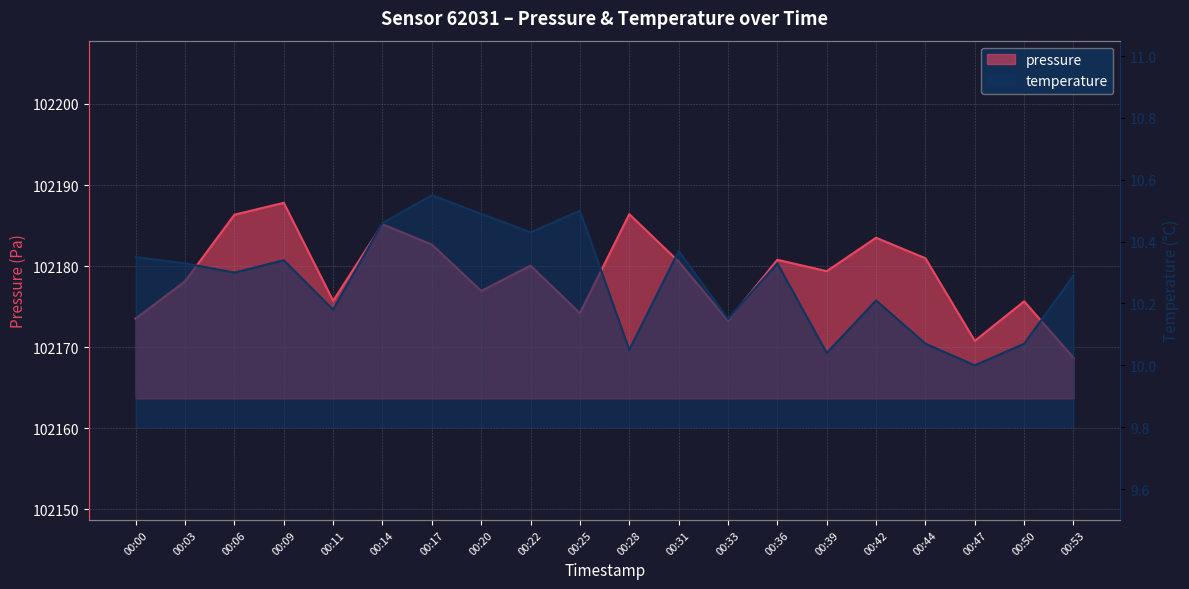

True or false: pressure has a value of 102175.7 at 00:11.

True